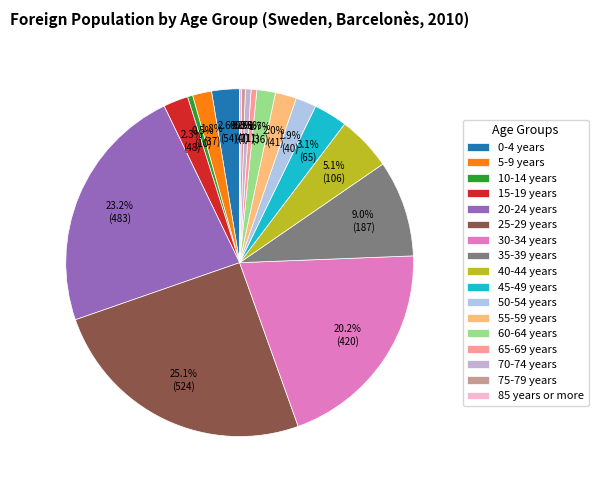

Is there any slice that represents more than half of the pie?

No